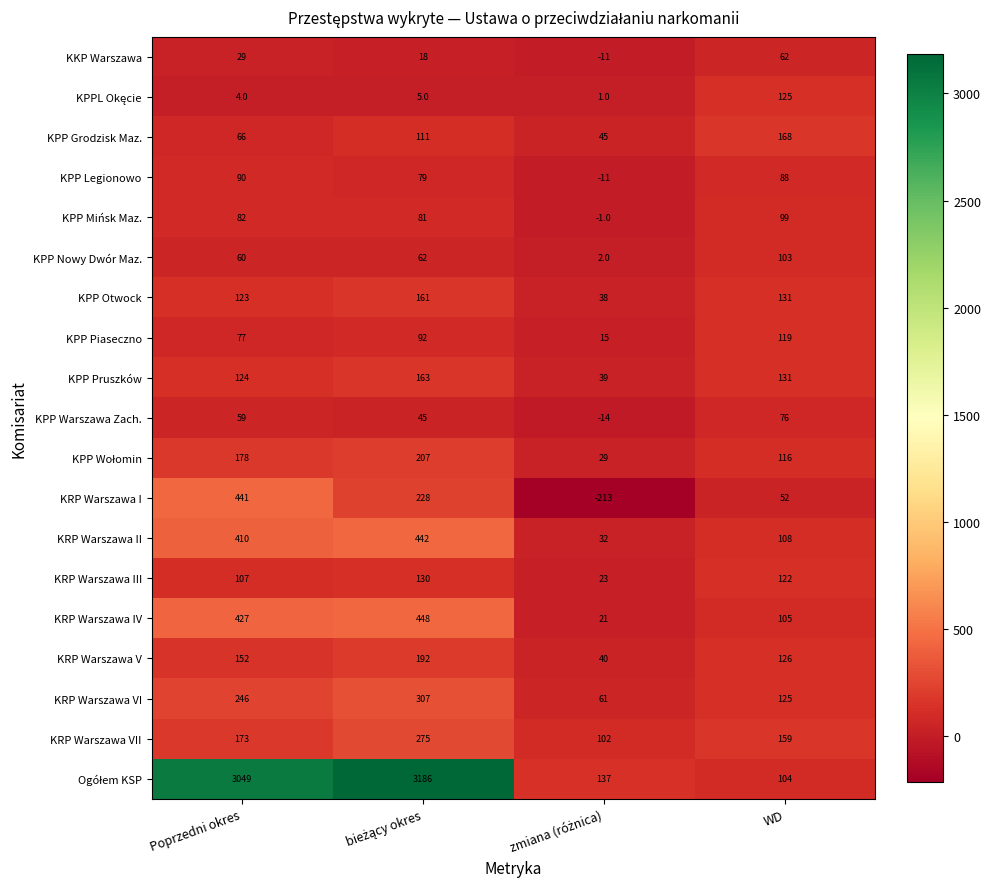

What is the difference between the second highest and second lowest values in the KKP Warszawa series?

11